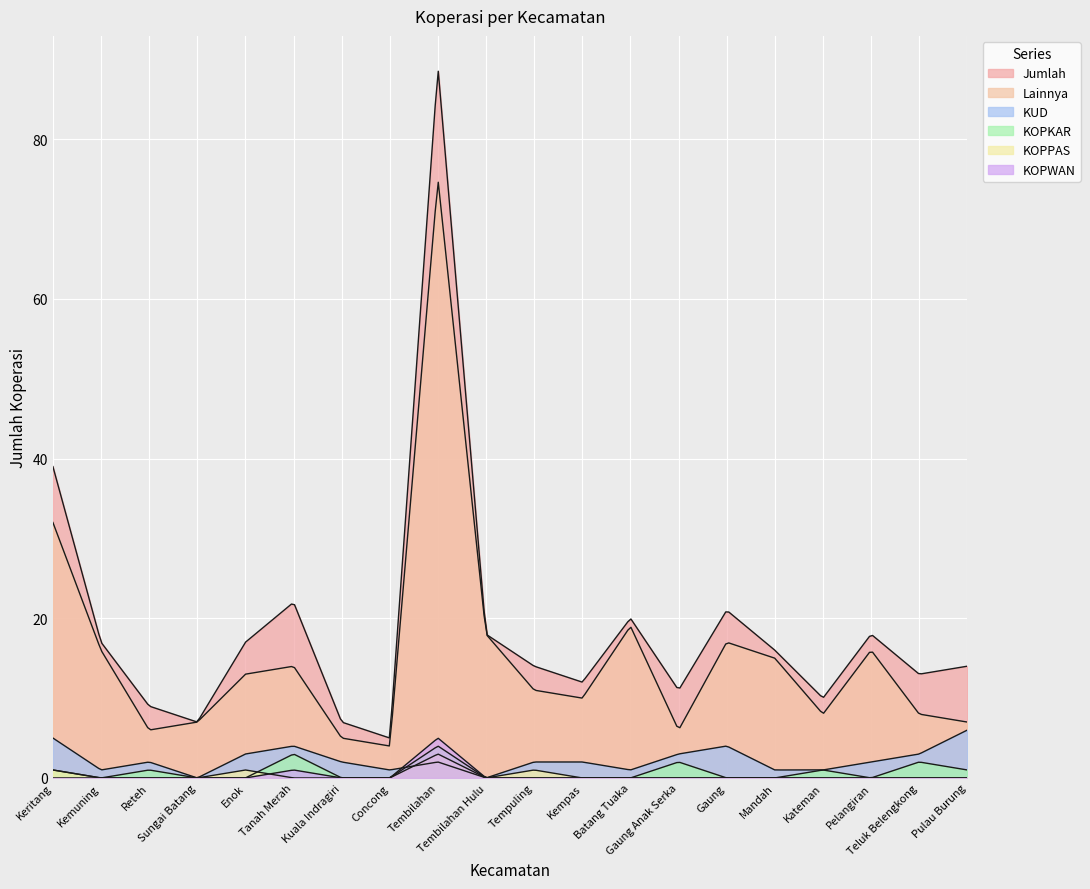

What is the difference between the maximum and minimum values in the Jumlah series?

84